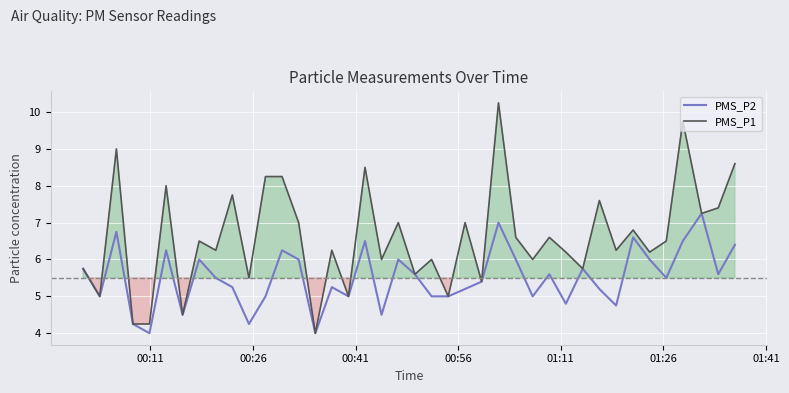

Which series has the largest range (max minus min)?

PMS_P1